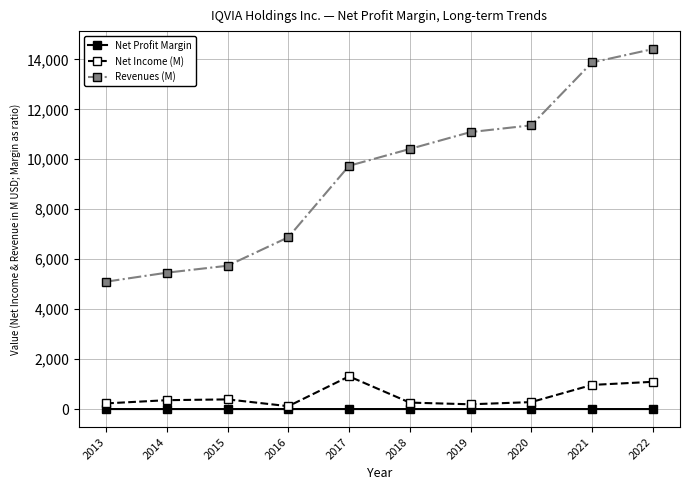

True or false: Revenues (M) and Net Income (M) intersect in this chart.

False